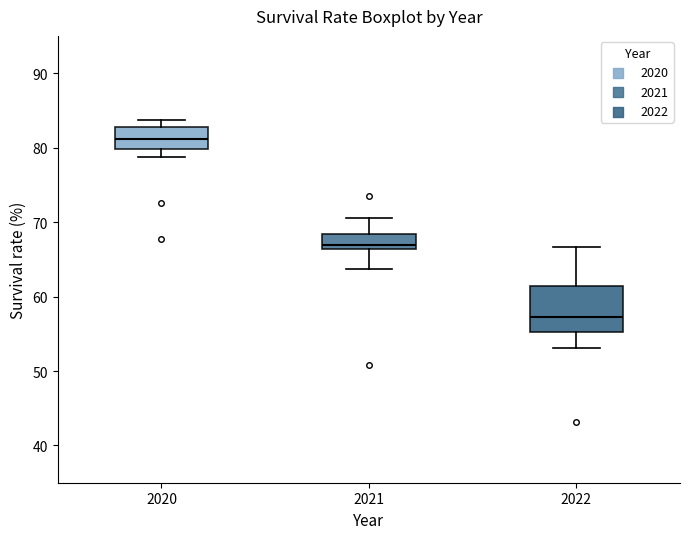

Reading left to right, read every box against the y-axis: the position of its median line, the range the box covers, and the ends of its whiskers. The values are not printed on the chart, so give them approximately, as read against the axis.

2020: median 81, box 80 to 83, whiskers 79 to 84
2021: median 67, box 66 to 68, whiskers 64 to 71
2022: median 57, box 55 to 61, whiskers 53 to 67